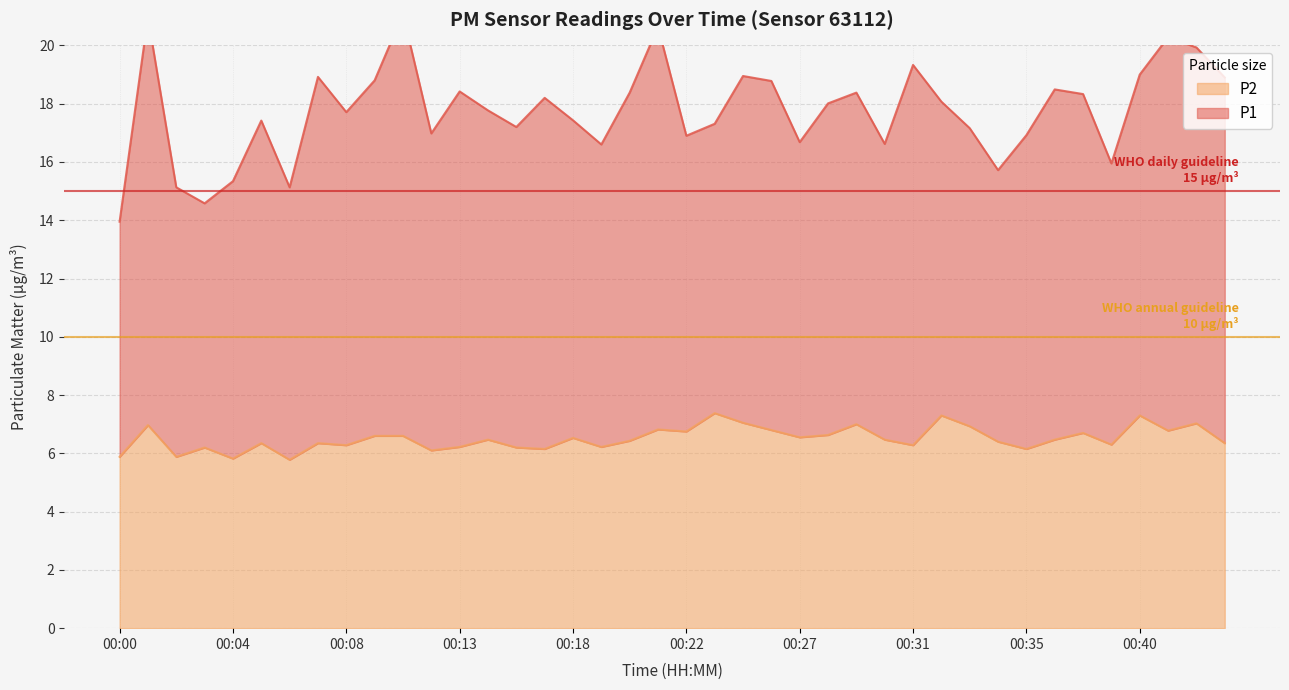

Between 00:17 and 00:06, which is larger?

00:17